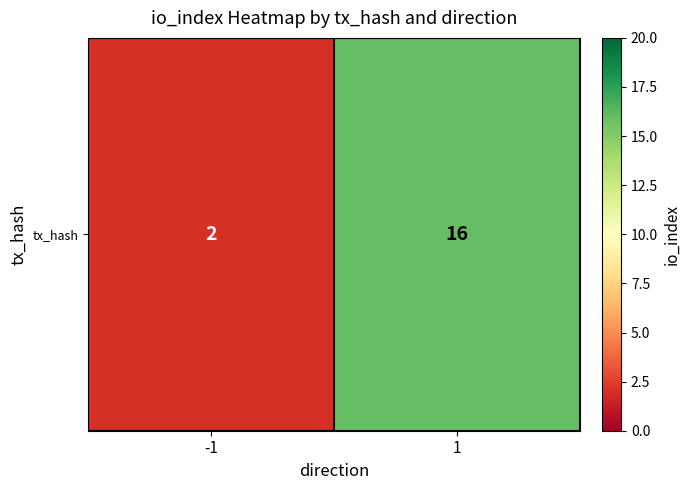

What is the maximum value shown in the chart?

16